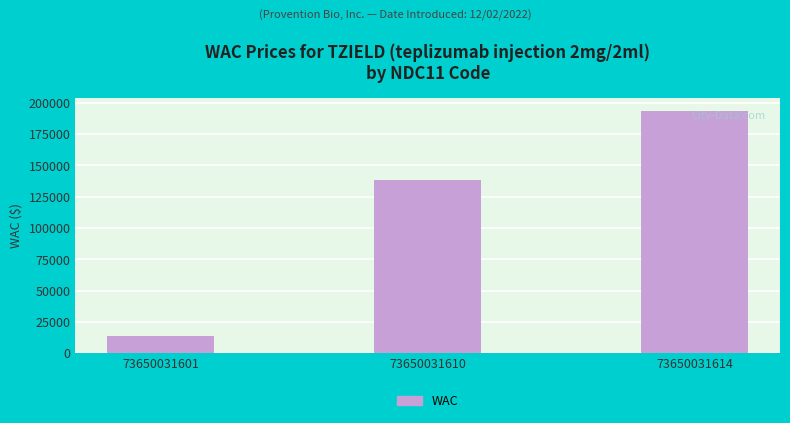

What is the value of the 1st bar from the left?

13850